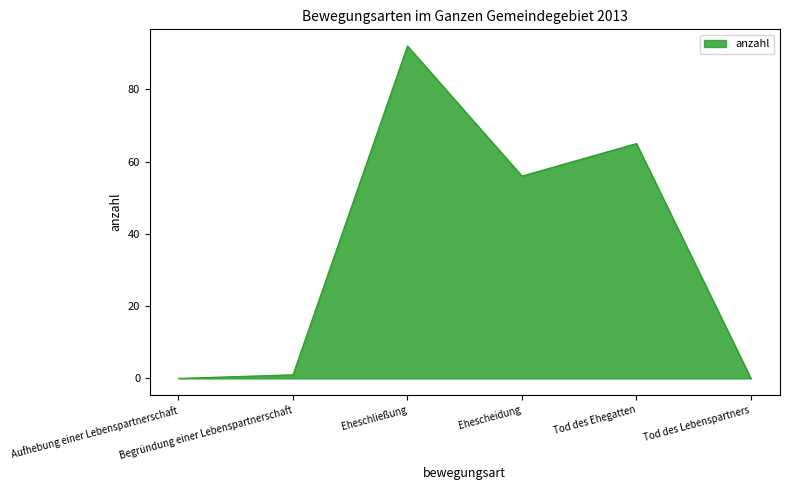

The chart shows a value of 0 at Aufhebung einer Lebenspartnerschaft. True or false?

True